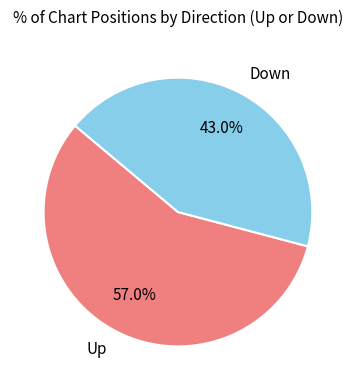

Approximately how many times larger is the value at Up compared to Down?

1.3